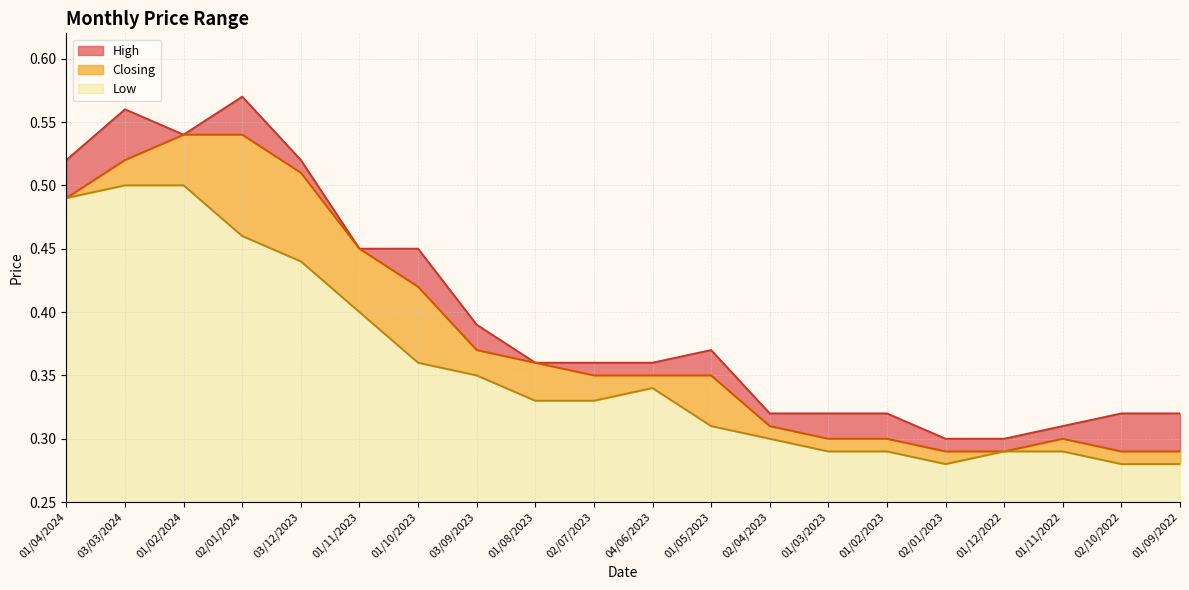

What is the highest value of the Closing line series?

0.5